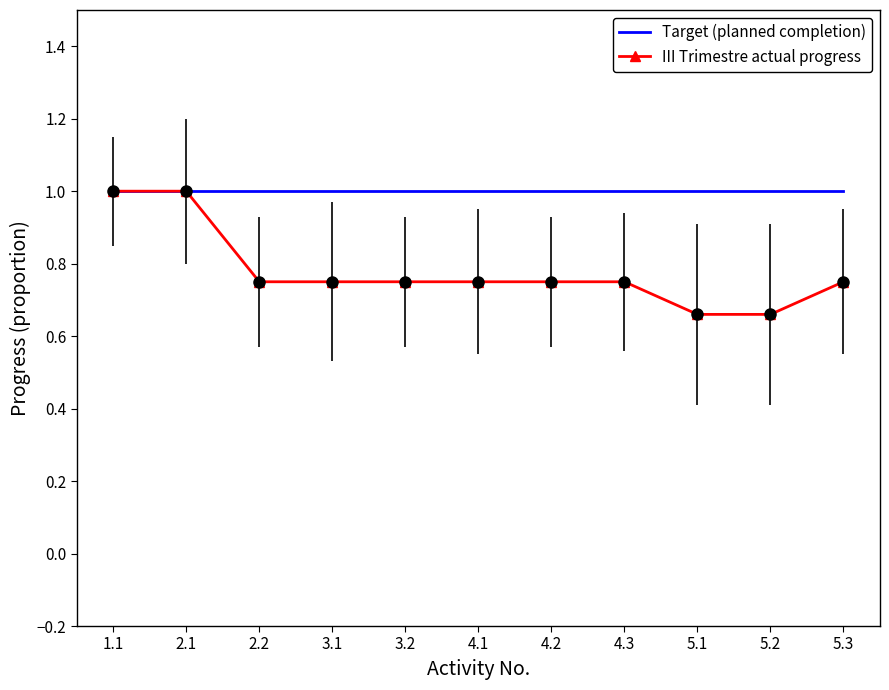

Rank the series by their average value, from highest to lowest.

Target (planned completion), III Trimestre actual progress